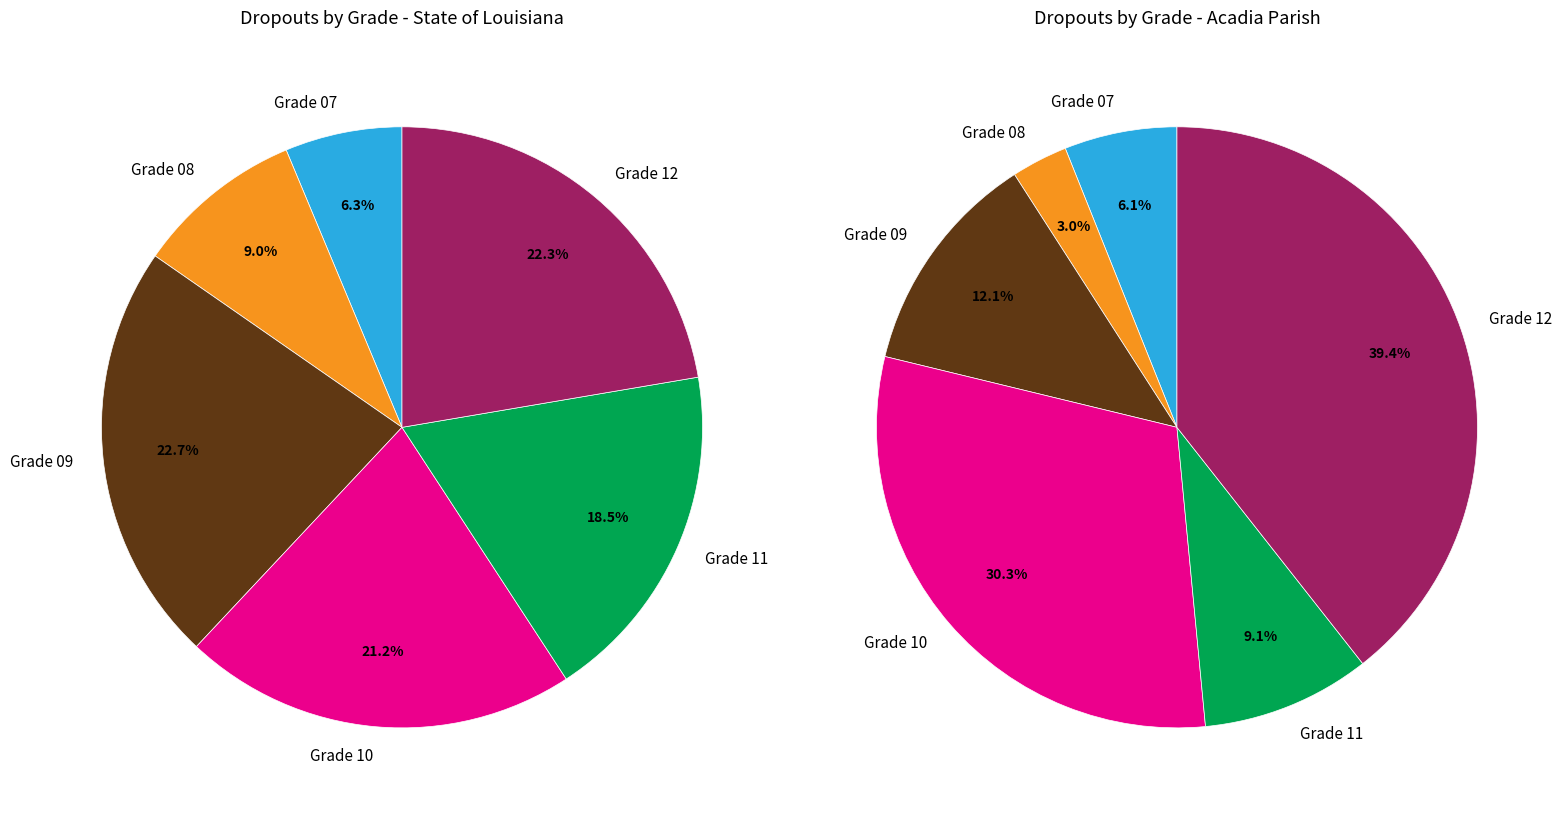

To the nearest percent, what portion does Grade 09 represent?

23%